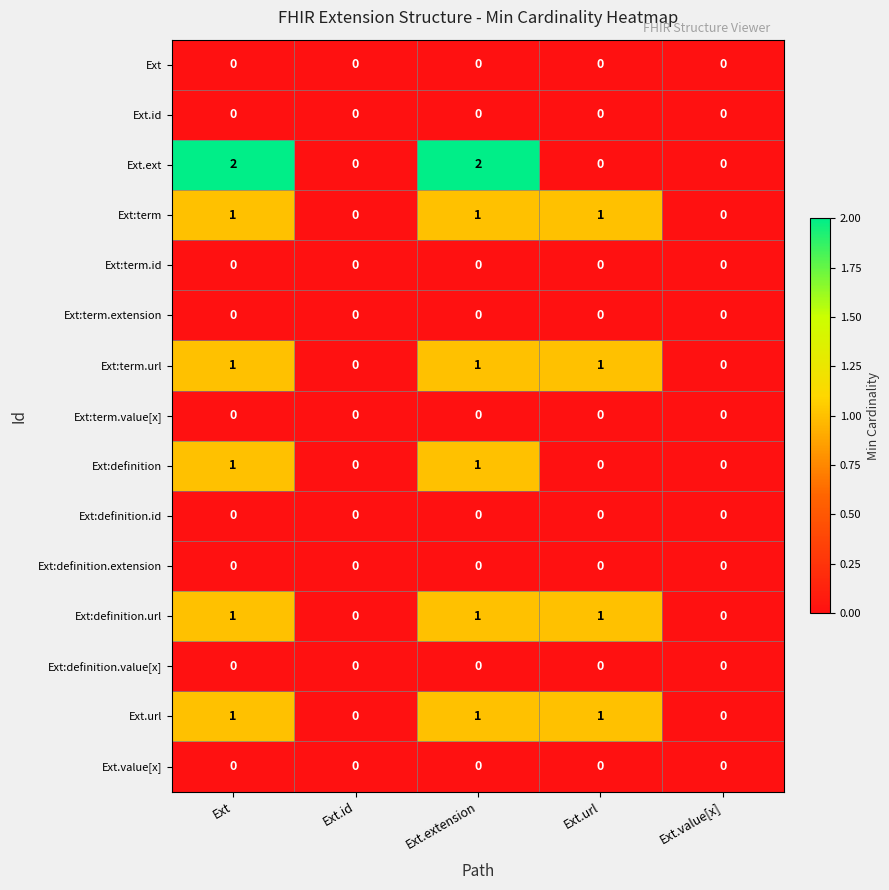

What is the sum of all Ext:term values?

3